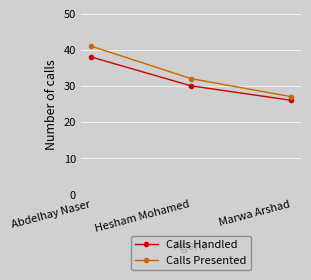

What is the value of the Calls Presented point at the 3rd from the left?

27